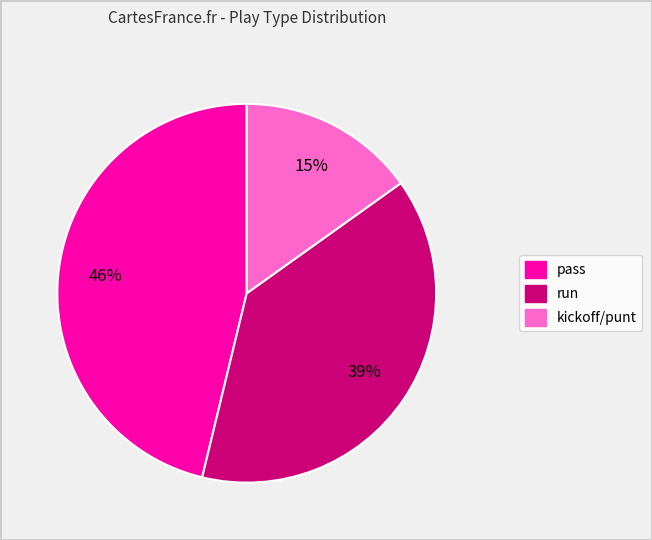

Between run and kickoff/punt, which is larger?

run